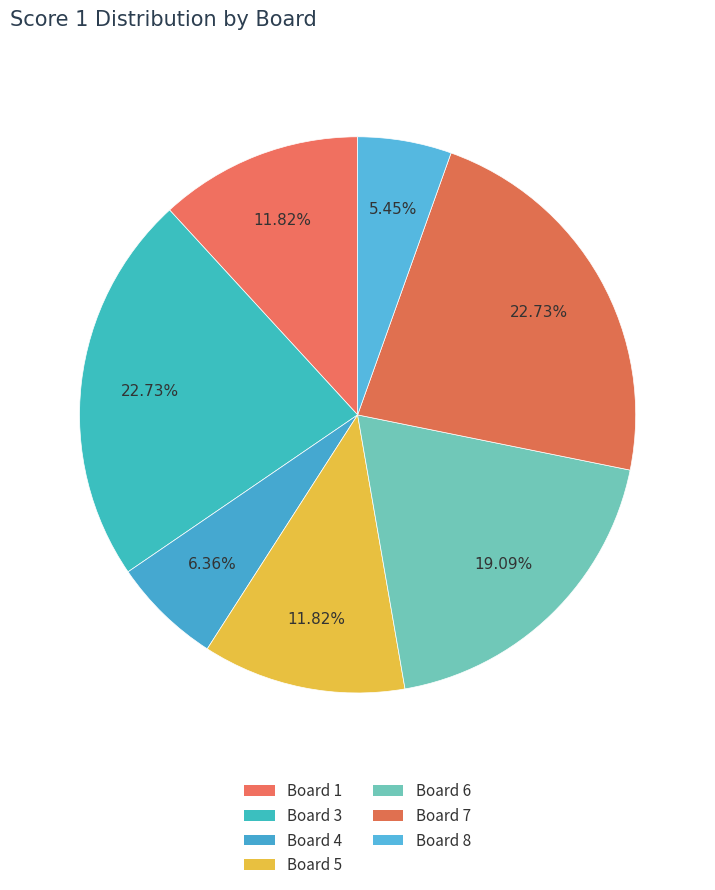

What is the smallest slice in the pie chart?

Board 8